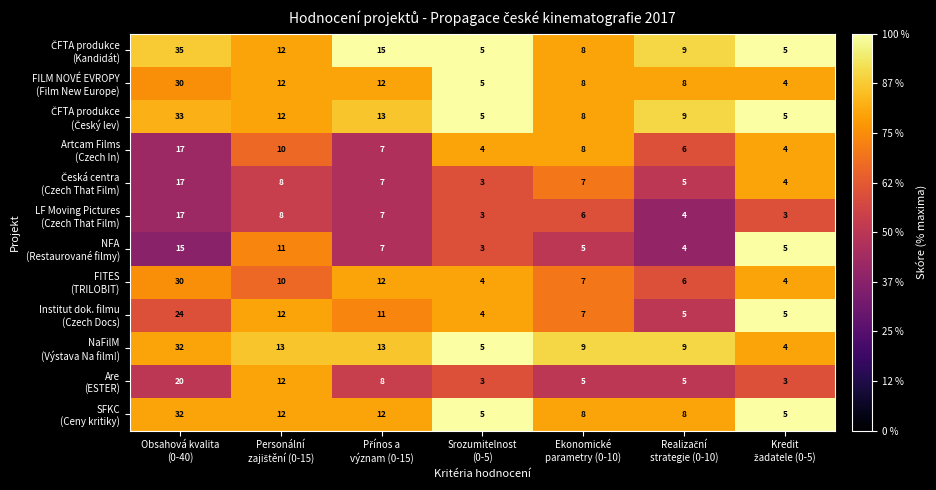

What is the minimum value shown in the chart?

3